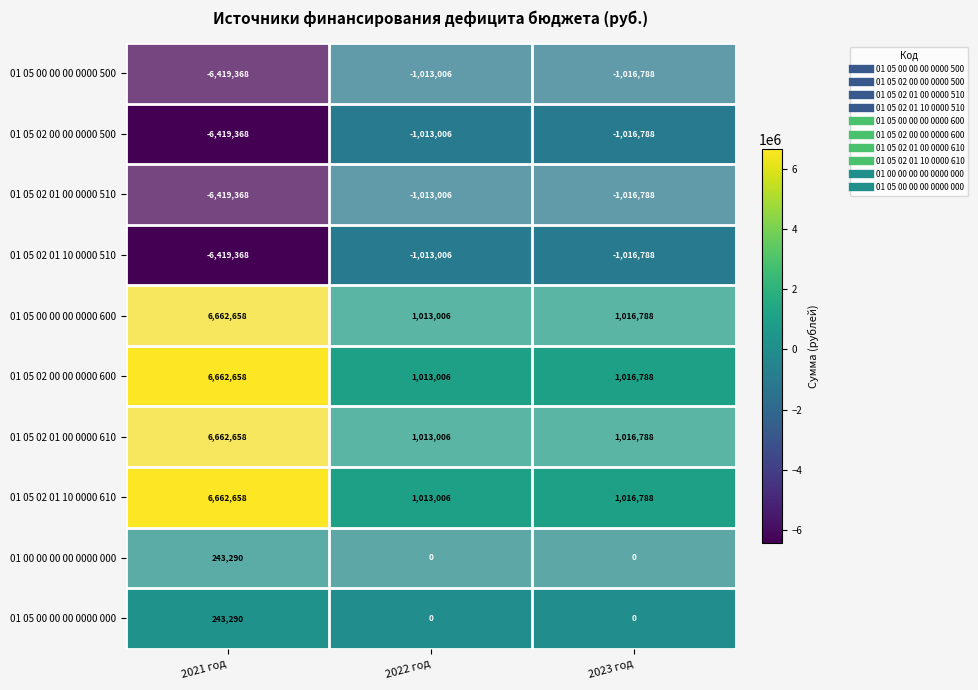

The value of 01 05 02 01 00 0000 510 at 2022 год is -1013006. True or false?

True